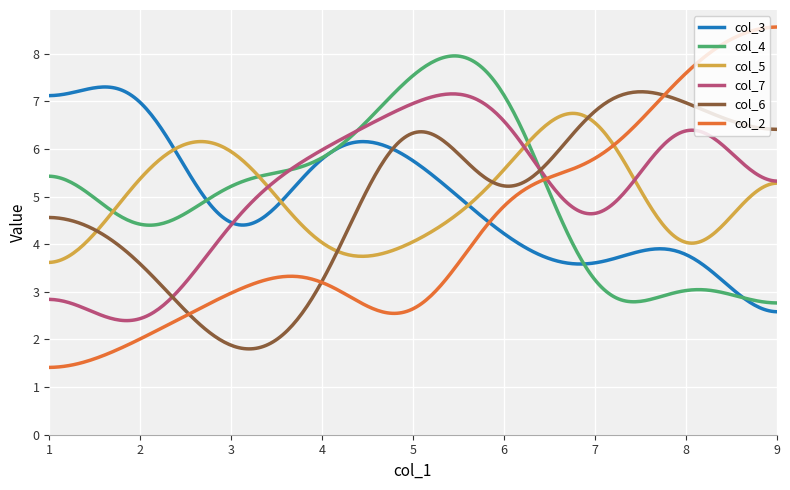

What is the lowest value of the col_3 series?

2.6